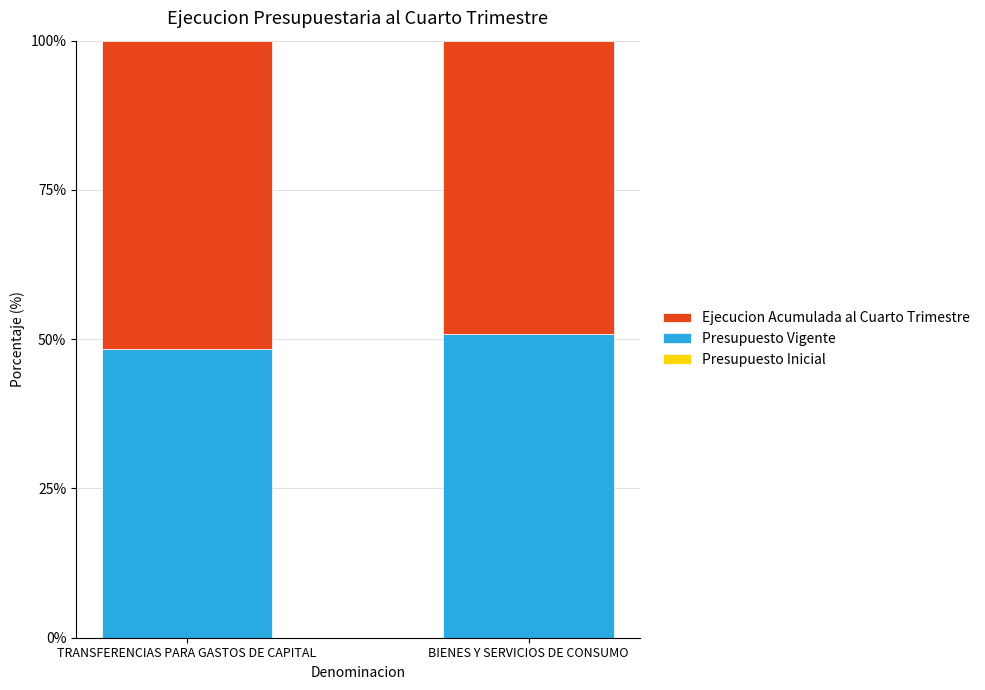

What is the total value across all series at BIENES Y SERVICIOS DE CONSUMO?

100.0